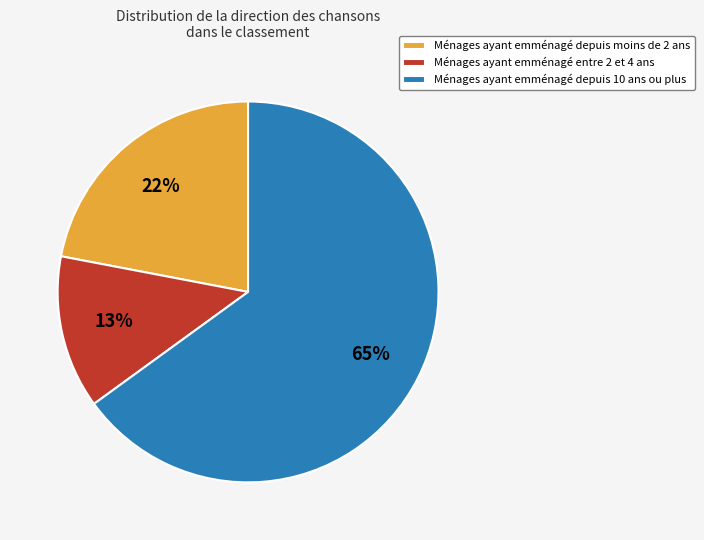

How many segments does this pie chart have?

3